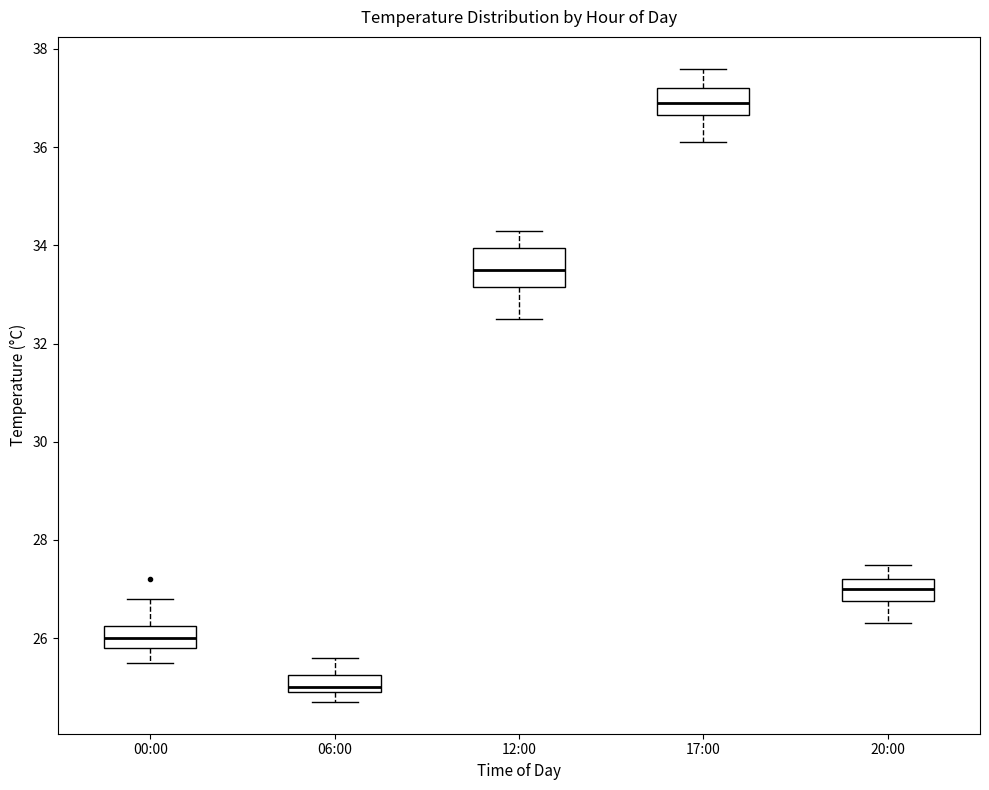

Which box has the lowest median line?

06:00